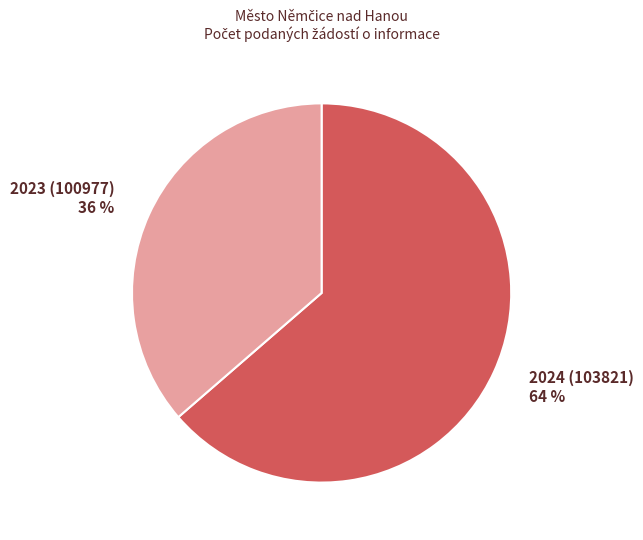

Is the sum of 2024 (103821) and 2023 (100977) greater than half?

Yes